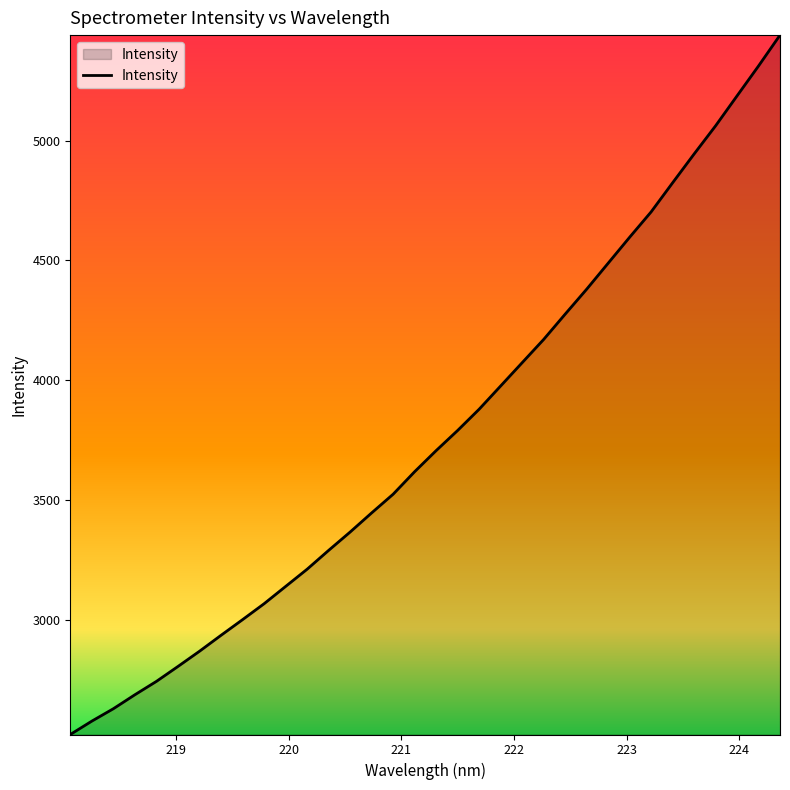

What is the smallest value displayed?

2521.9